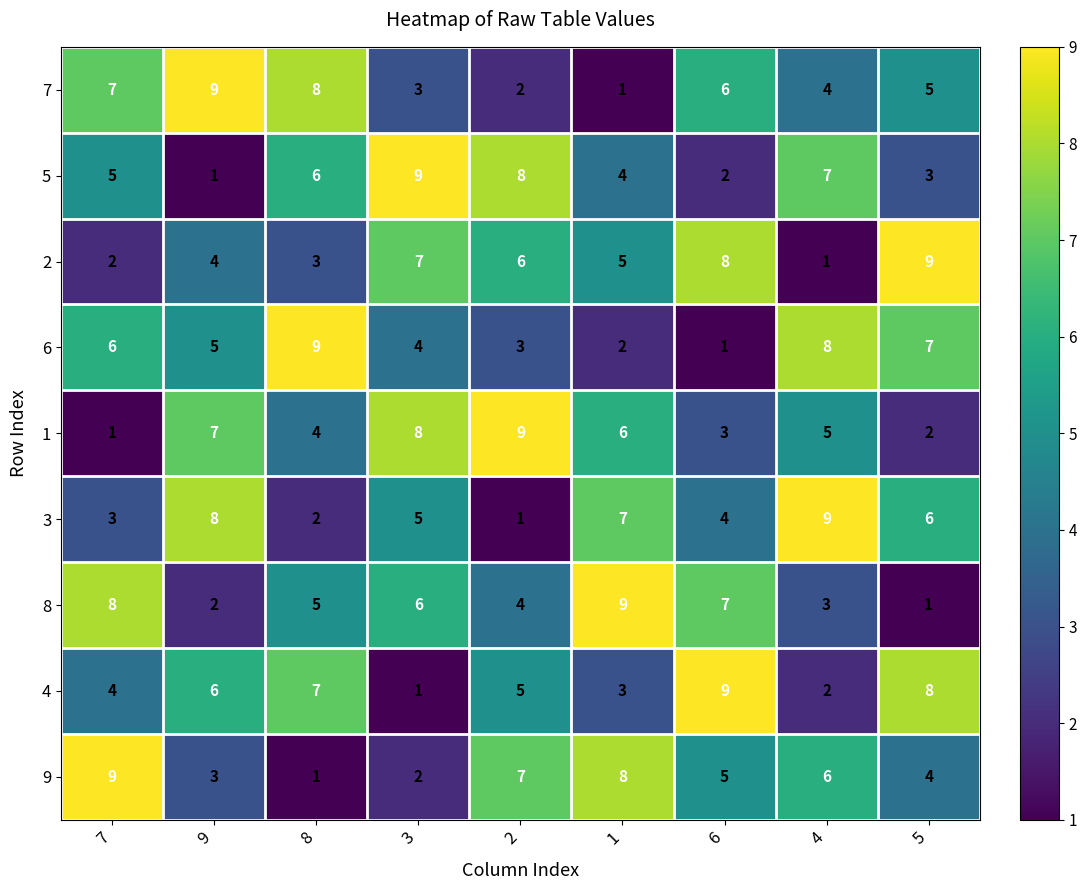

Between 8 and 4, which series saw the biggest shift?

3